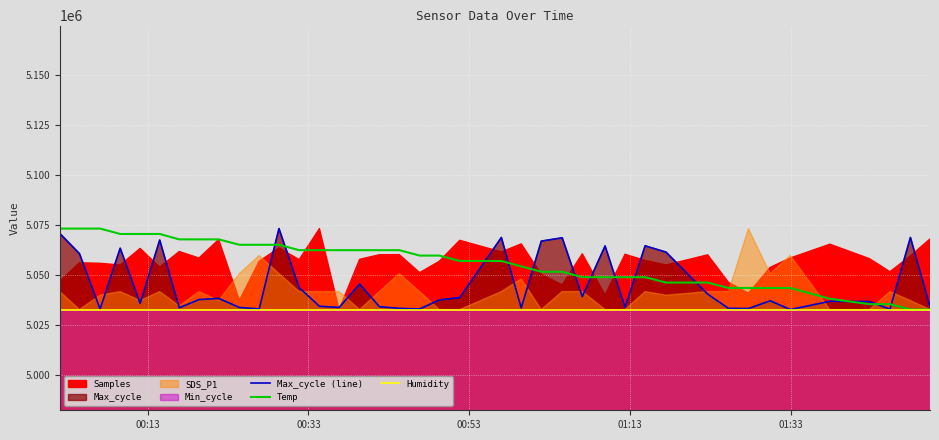

What is the lowest value of the Humidity series?

5032642.0